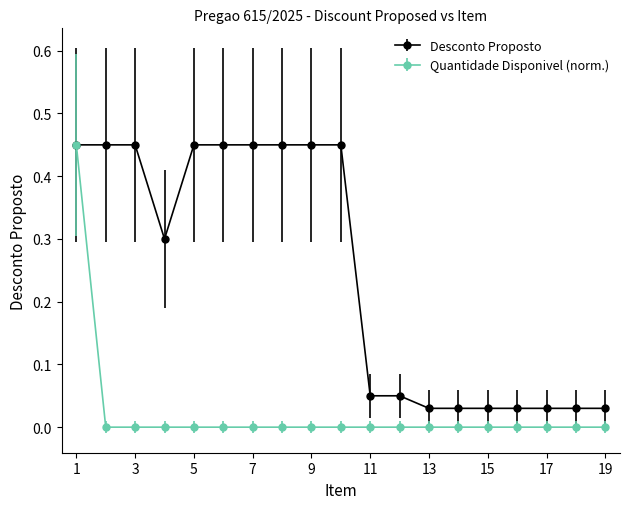

Which series has the largest total across all categories?

Desconto Proposto